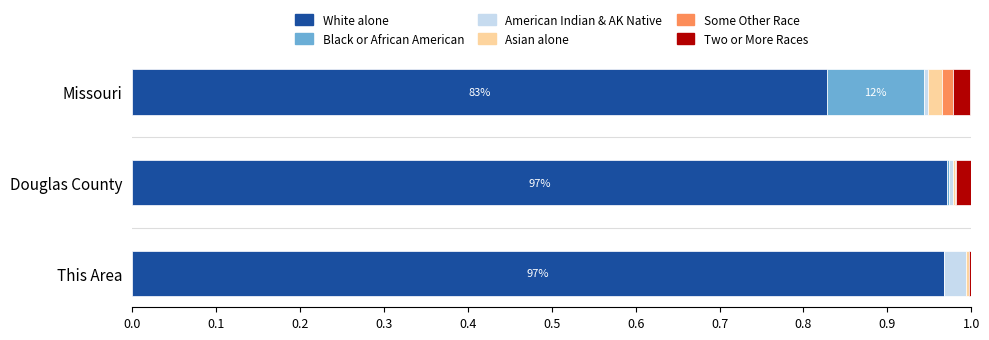

How many distinct data groups are displayed?

6